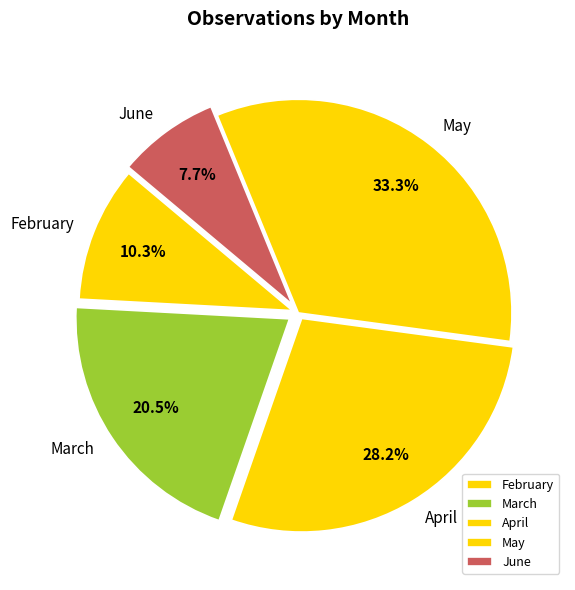

How many segments does this pie chart have?

5